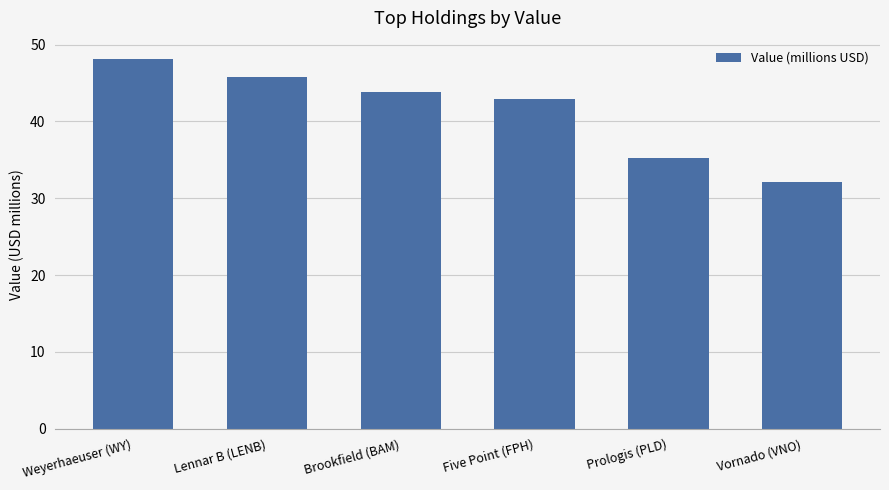

The value at Brookfield (BAM) is 43.9. True or false?

True